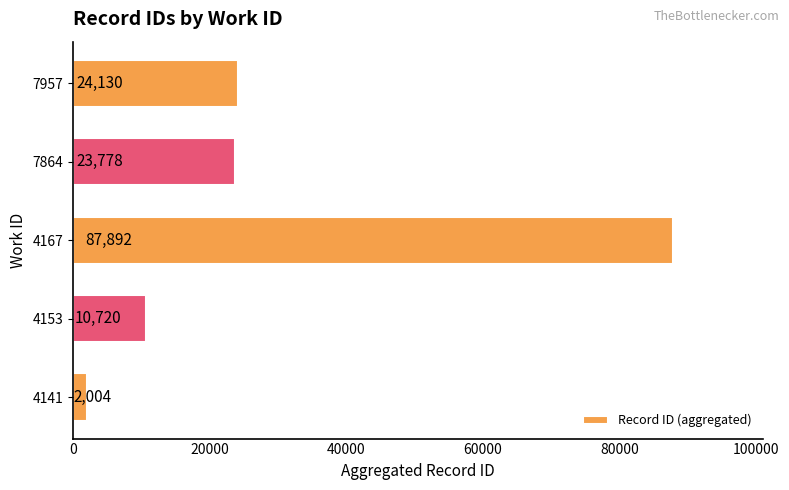

What is the minimum value shown in the chart?

2004